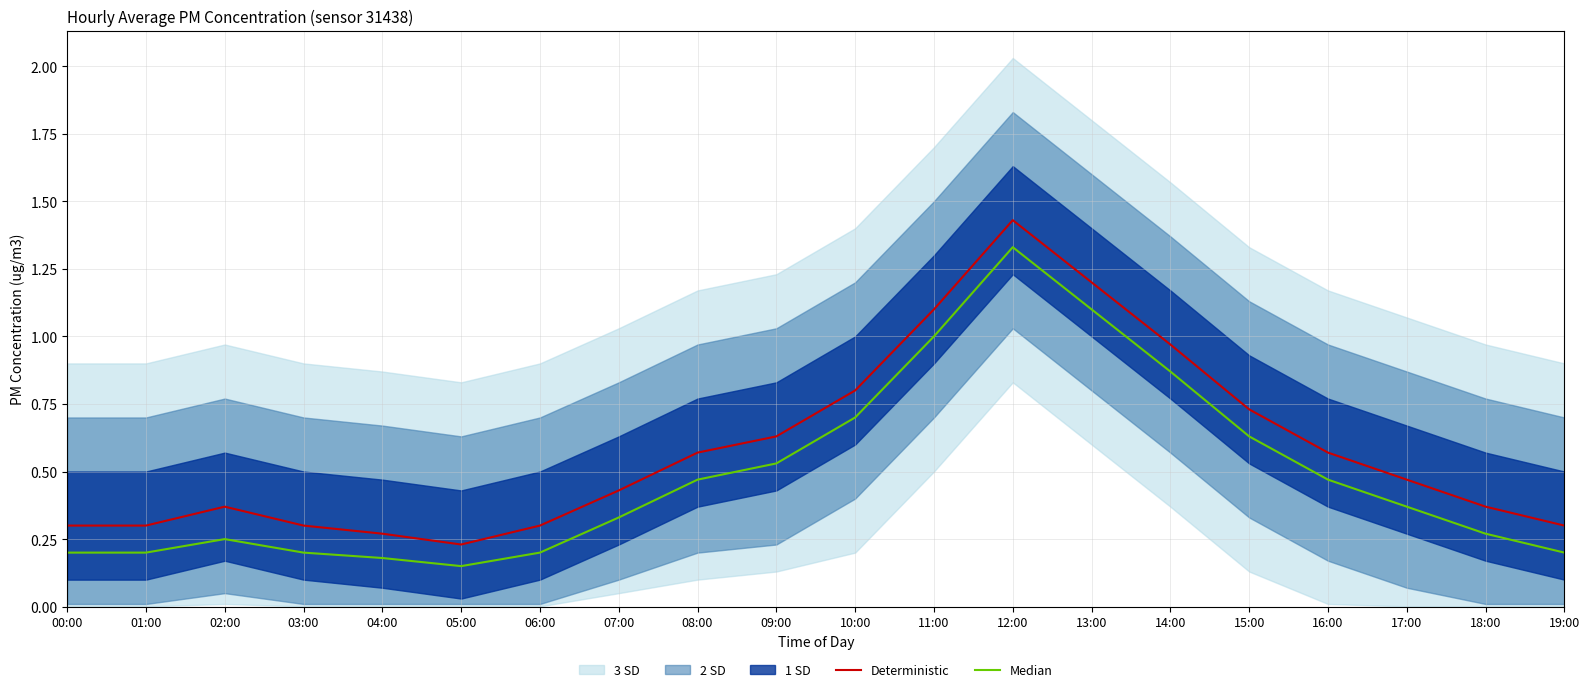

The value of Median at 01:00 is 0.4. True or false?

False